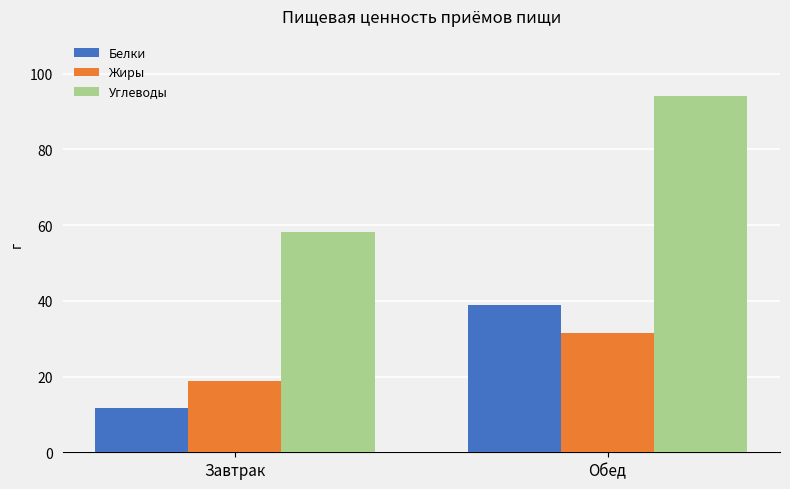

Reading left to right, extract all data points from this chart.

Белки: 11.7	38.8
Жиры: 18.7	31.6
Углеводы: 58.3	94.1